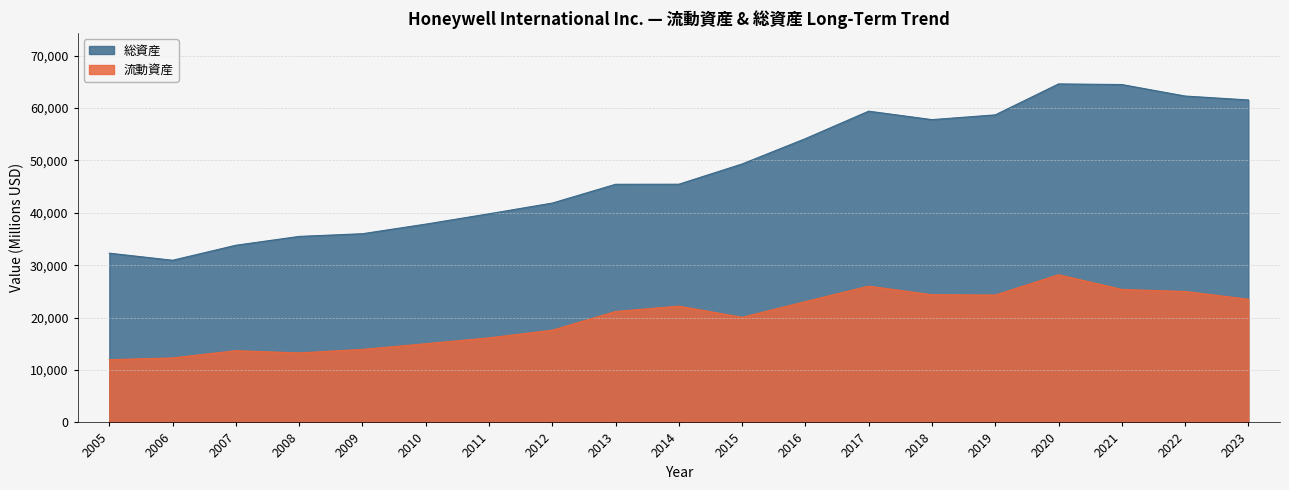

Reading left to right, extract all data points from this chart.

流動資産: 2005=11962	2006=12304	2007=13685	2008=13263	2009=13936	2010=15011	2011=16134	2012=17598	2013=21164	2014=22191	2015=20053	2016=23058	2017=26002	2018=24362	2019=24303	2020=28175	2021=25372	2022=24982	2023=23502
総資産: 2005=32294	2006=30941	2007=33805	2008=35490	2009=36004	2010=37834	2011=39808	2012=41853	2013=45435	2014=45451	2015=49316	2016=54146	2017=59387	2018=57773	2019=58679	2020=64586	2021=64470	2022=62275	2023=61525